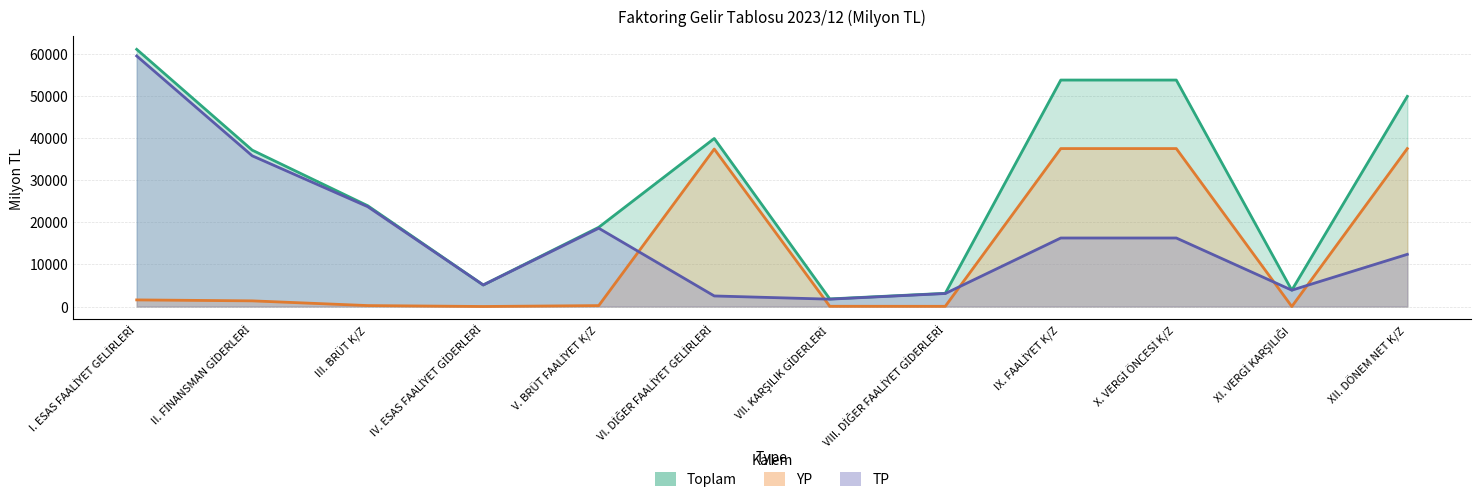

What is the label of the 12th point from the right?

I. ESAS FAALİYET GELİRLERİ